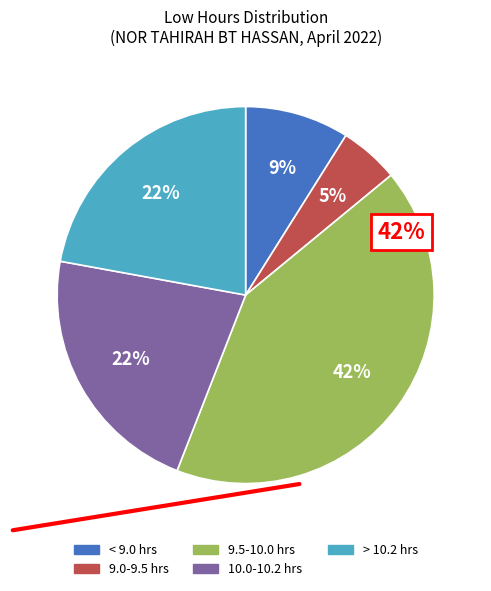

To the nearest percent, what is the average slice percentage?

20%